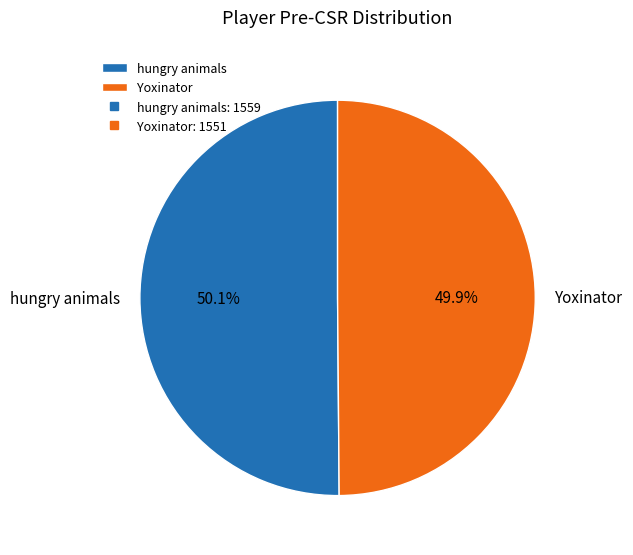

Is the sum of hungry animals and Yoxinator greater than half?

Yes